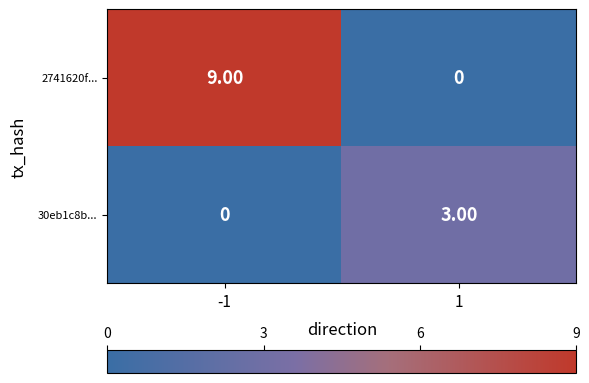

What is the spread (max minus min) of values at 1?

3